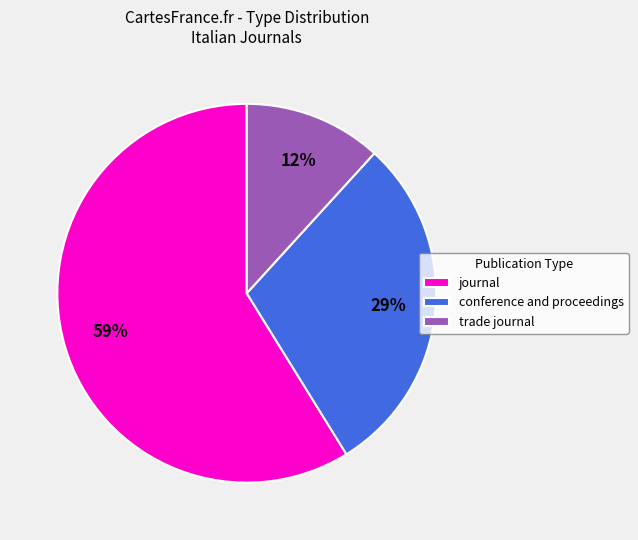

Which slice is the largest?

journal